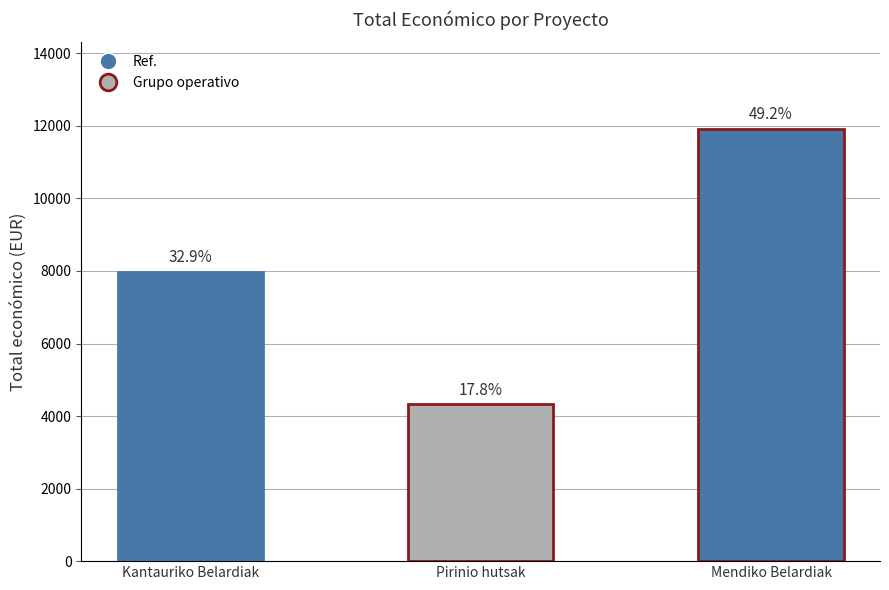

What is the average value?

8073